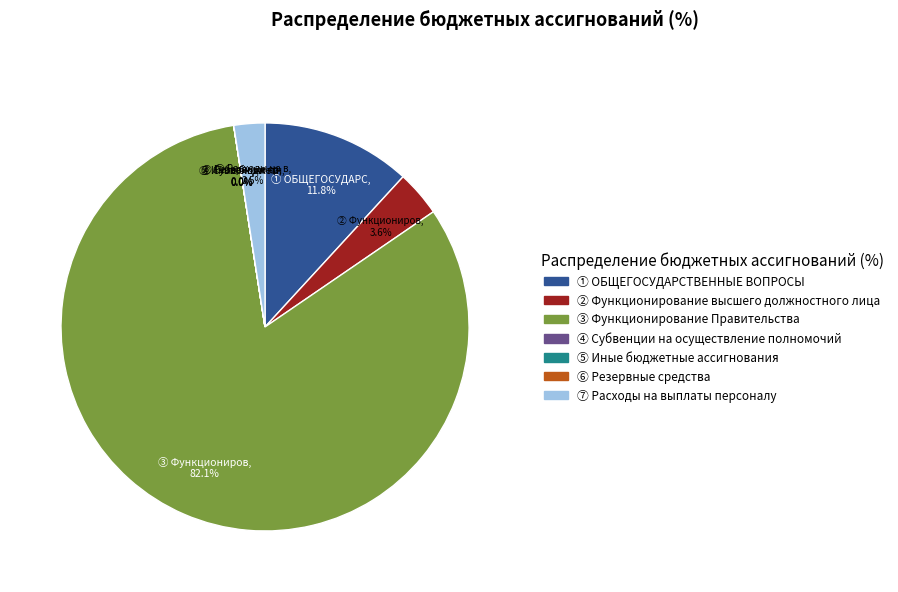

Does any single category account for the majority?

Yes